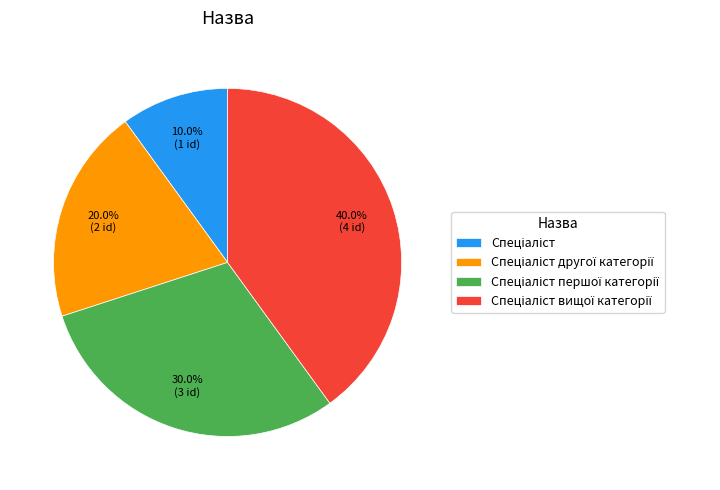

Is there any slice that represents more than half of the pie?

No